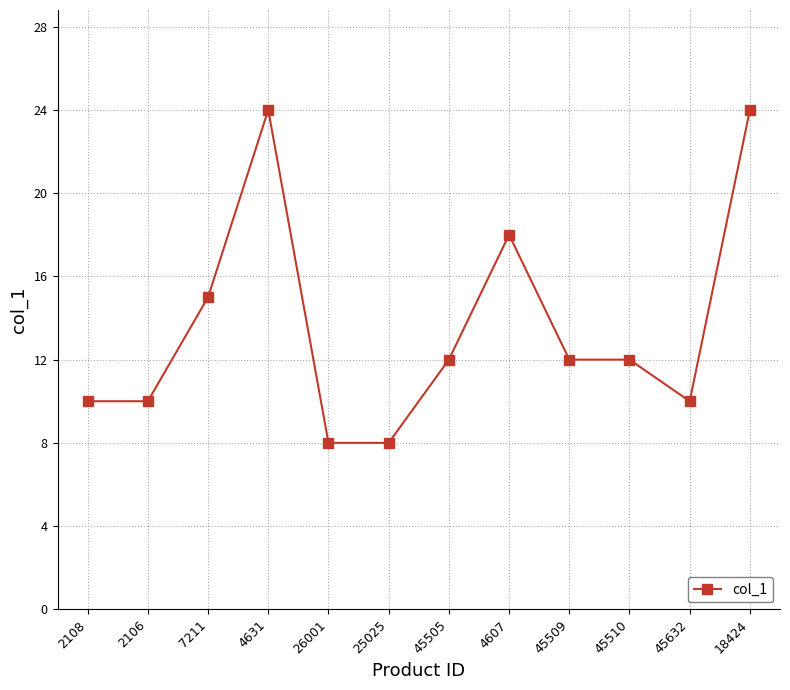

What is the minimum value shown in the chart?

8